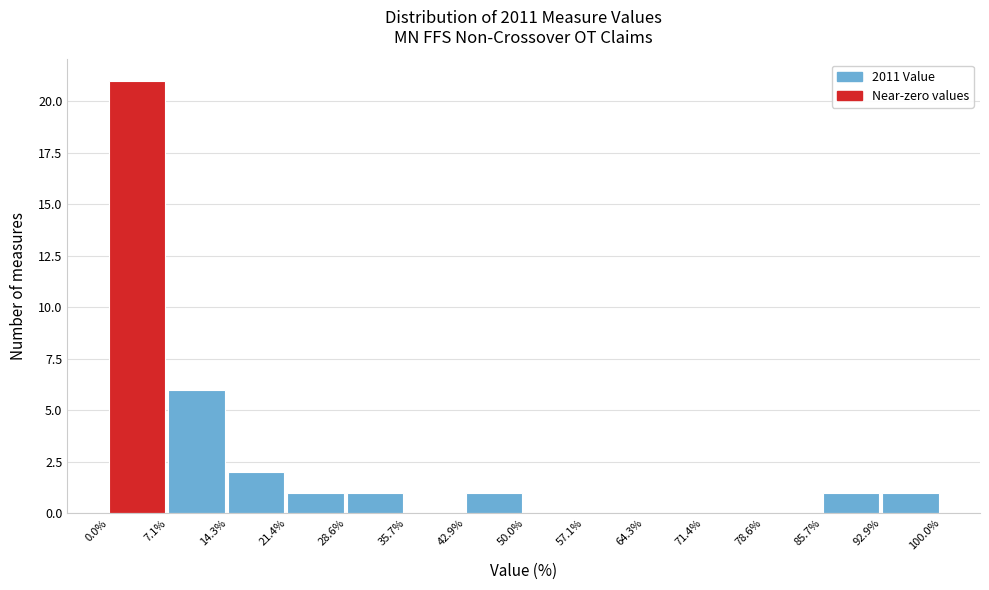

Reading left to right, list every bar in this chart as the range it spans on the x-axis followed by its height. The values are not printed on the chart, so give them approximately, as read against the axis.

0.0% to 7.1%: 21
7.1% to 14.3%: 6
14.3% to 21.4%: 2
21.4% to 28.6%: 1
28.6% to 35.7%: 1
35.7% to 42.9%: 0
42.9% to 50.0%: 1
50.0% to 57.1%: 0
57.1% to 64.3%: 0
64.3% to 71.4%: 0
71.4% to 78.6%: 0
78.6% to 85.7%: 0
85.7% to 92.9%: 1
92.9% to 100.0%: 1